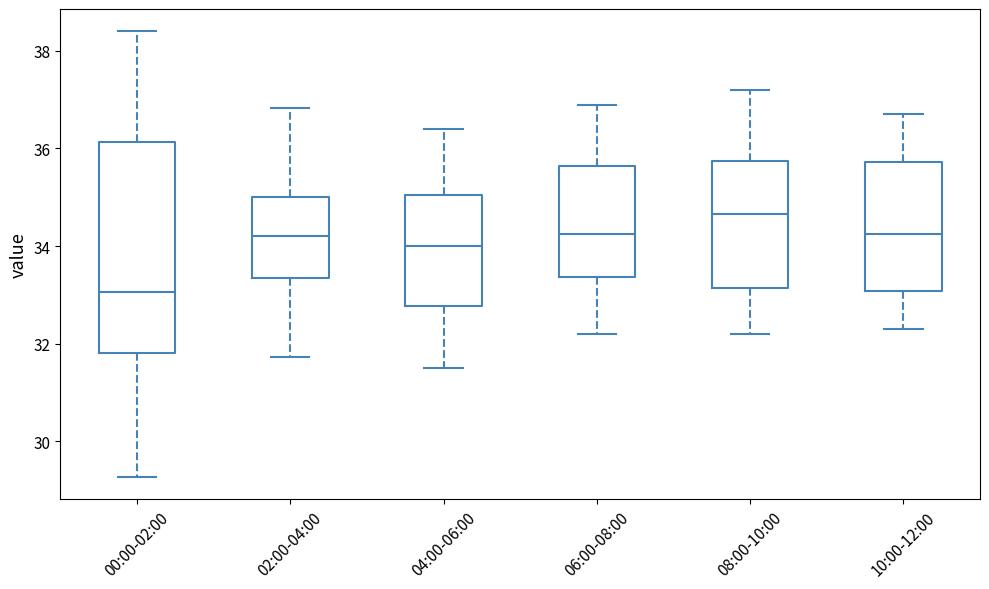

Which box's median line is the highest?

08:00-10:00